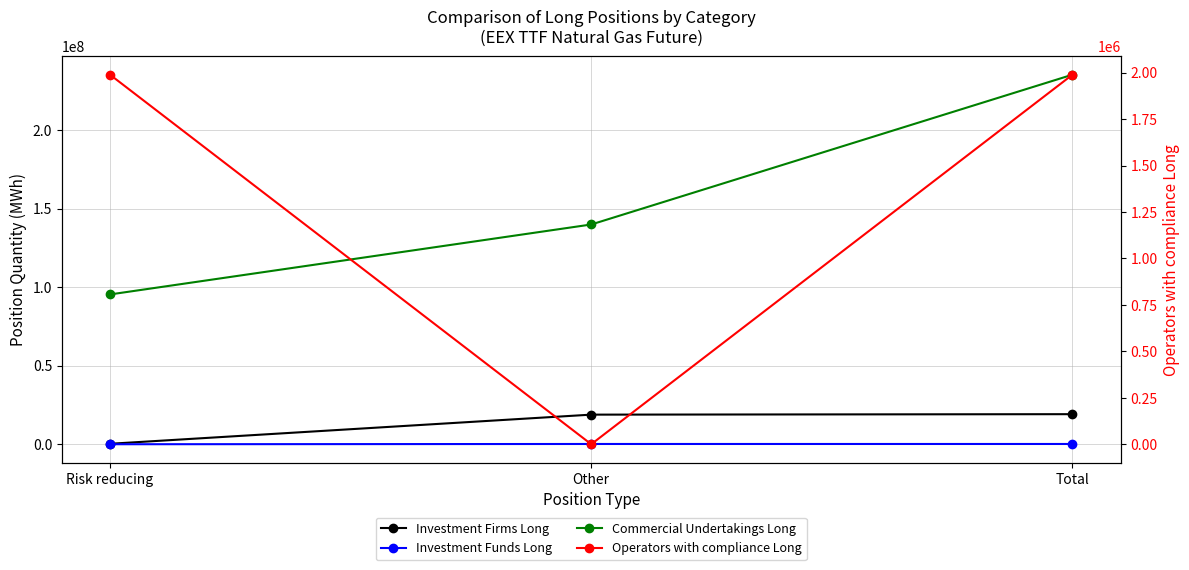

What are all the series names shown in the legend?

Investment Firms Long, Investment Funds Long, Commercial Undertakings Long, Operators with compliance Long